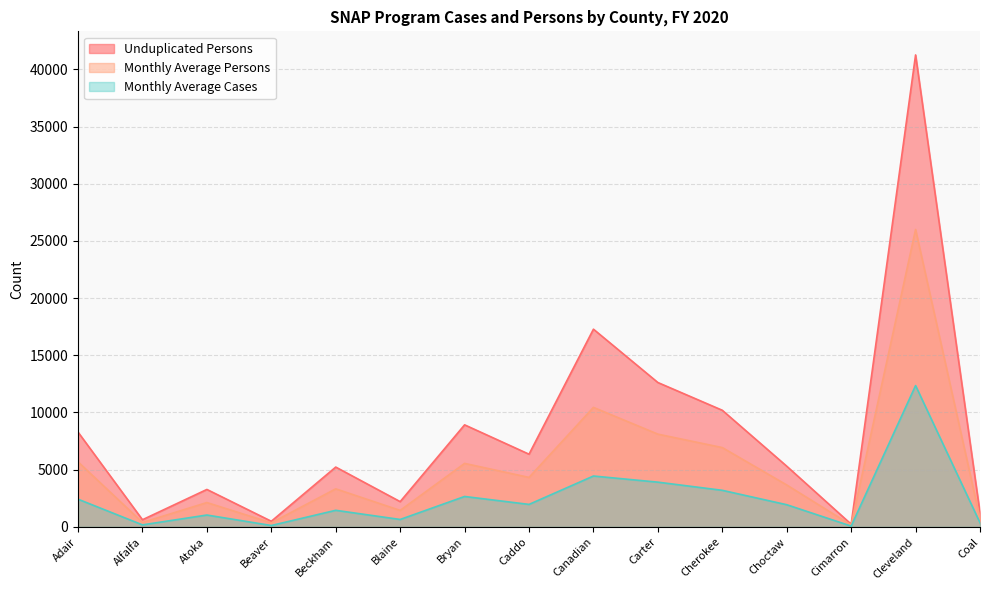

Reading right to left, extract all data points from this chart.

Unduplicated Persons: Coal=1217	Cleveland=41258	Cimarron=237	Choctaw=5306	Cherokee=10194	Carter=12620	Canadian=17283	Caddo=6354	Bryan=8920	Blaine=2207	Beckham=5228	Beaver=491	Atoka=3272	Alfalfa=624	Adair=8285
Monthly Average Persons: Coal=739	Cleveland=26001	Cimarron=162	Choctaw=3664	Cherokee=6932	Carter=8107	Canadian=10445	Caddo=4324	Bryan=5549	Blaine=1440	Beckham=3325	Beaver=350	Atoka=2126	Alfalfa=385	Adair=5685
Monthly Average Cases: Coal=360	Cleveland=12353	Cimarron=69	Choctaw=1938	Cherokee=3196	Carter=3910	Canadian=4446	Caddo=1965	Bryan=2658	Blaine=648	Beckham=1449	Beaver=121	Atoka=1036	Alfalfa=176	Adair=2421